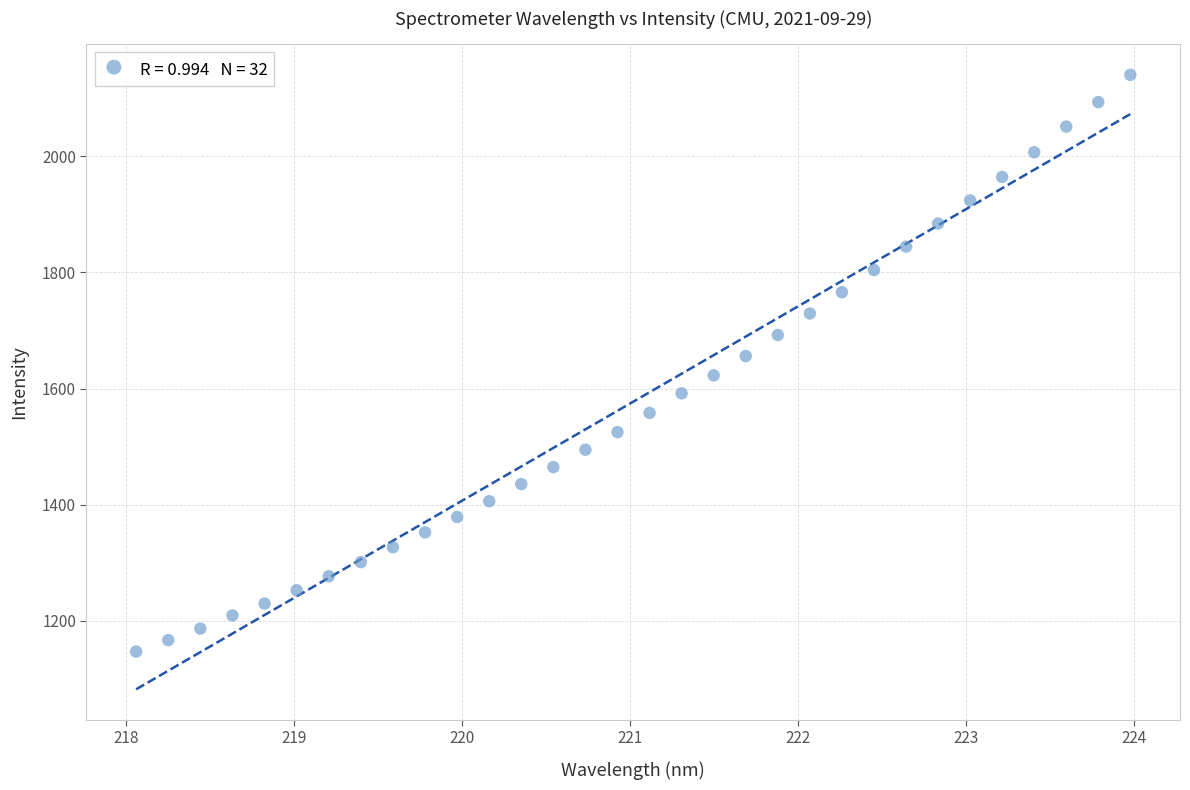

What is the range of Y values (max minus min)?

993.0